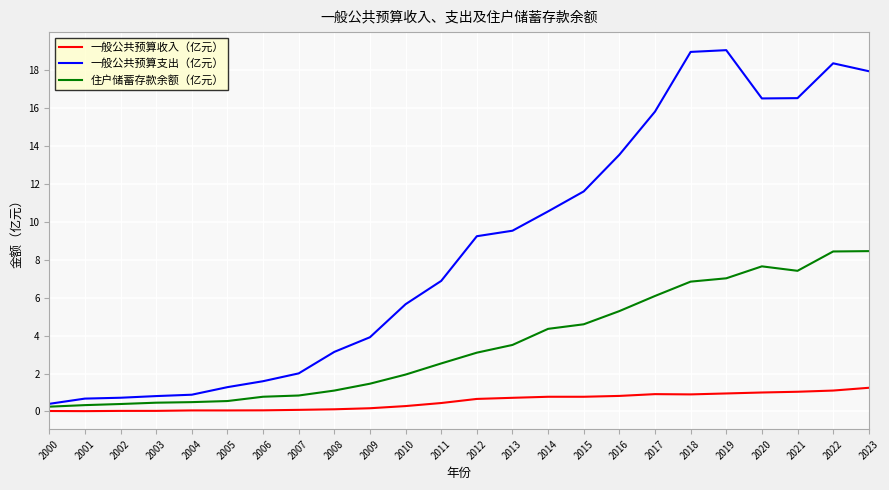

The 一般公共预算收入（亿元） series shows 0.0 at 2000. True or false?

True